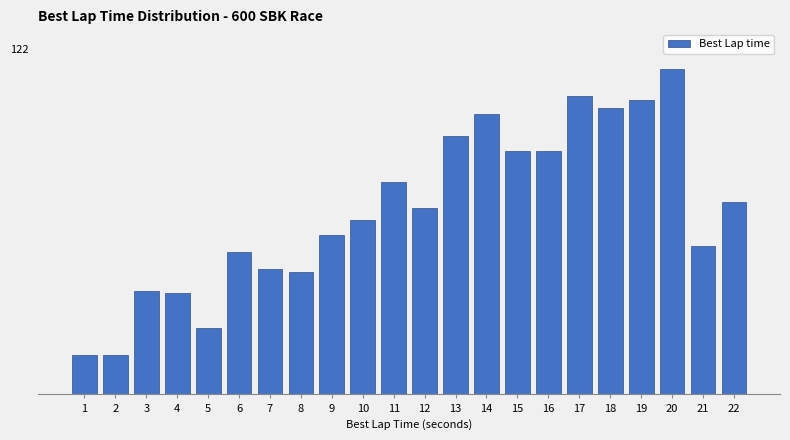

Are the bars horizontal?

No